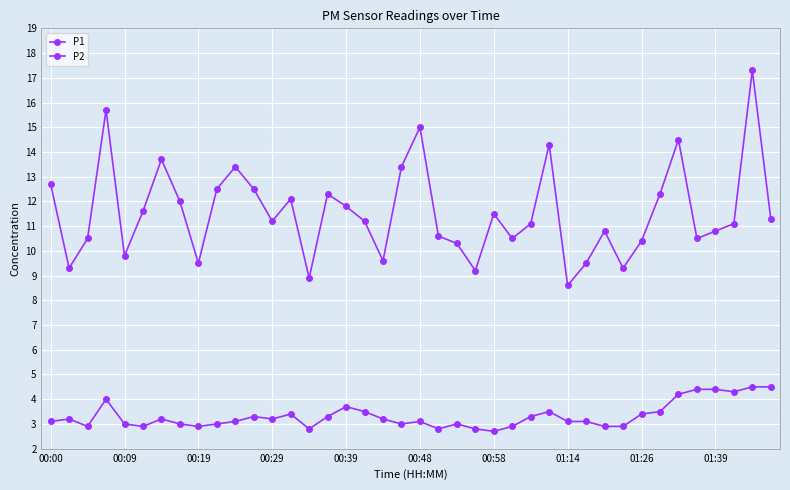

How many data points does each series have?

40